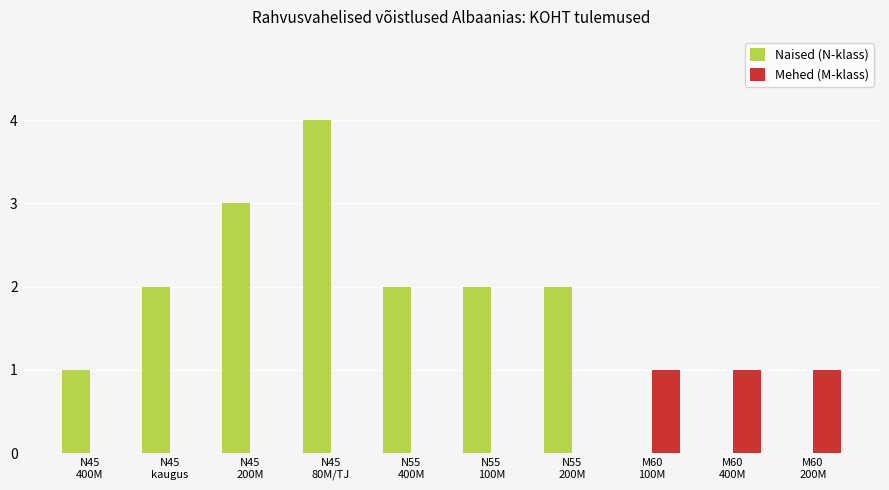

What is the sum of all Naised (N-klass) values?

16